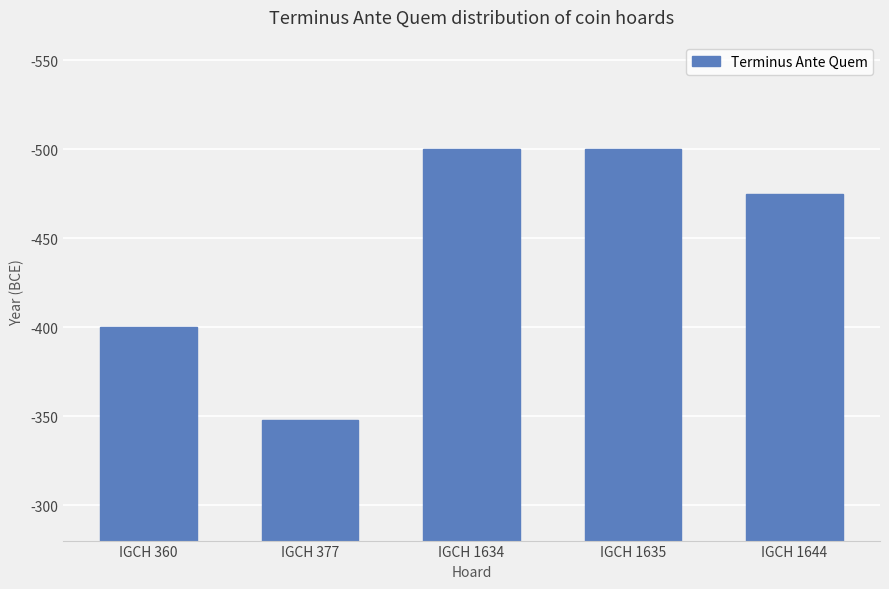

Are the bars horizontal?

No